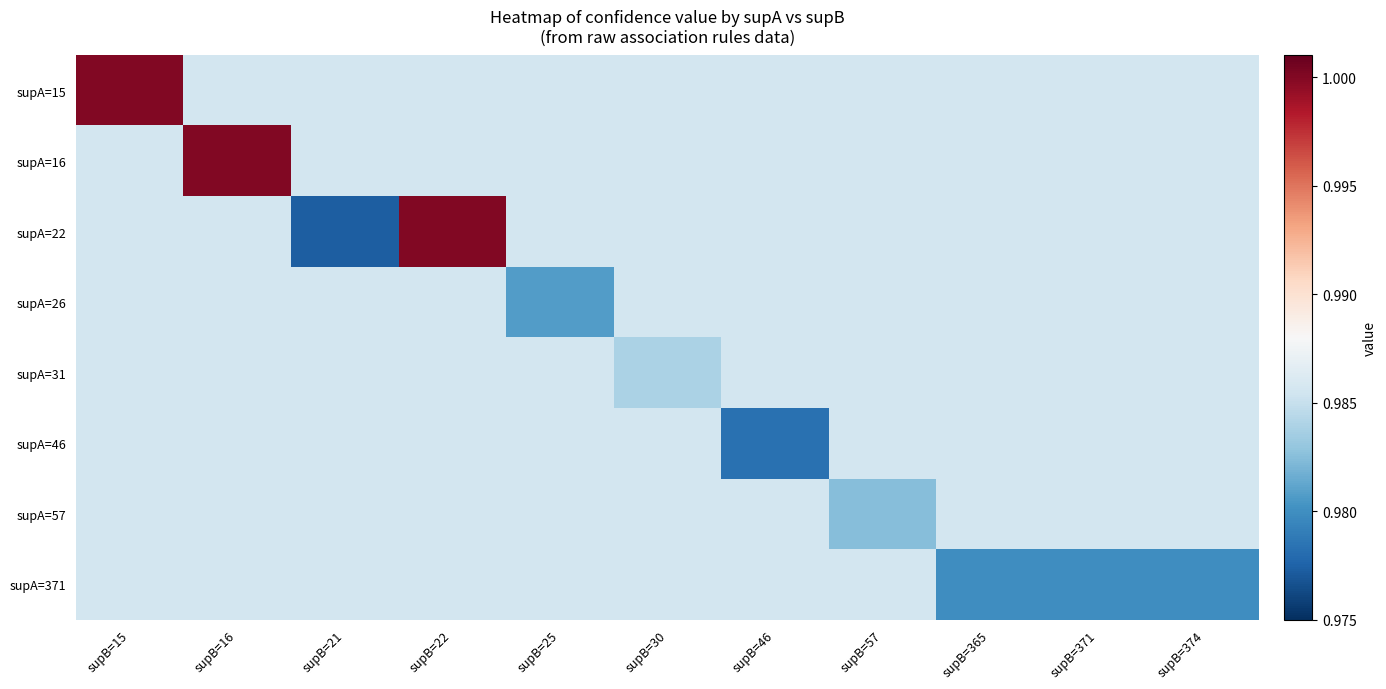

Reading left to right, extract all data points from this chart.

supA=15: supB=15=1.0	supB=16=1.0	supB=21=1.0	supB=22=1.0	supB=25=1.0	supB=30=1.0	supB=46=1.0	supB=57=1.0	supB=365=1.0	supB=371=1.0	supB=374=1.0
supA=16: supB=15=1.0	supB=16=1.0	supB=21=1.0	supB=22=1.0	supB=25=1.0	supB=30=1.0	supB=46=1.0	supB=57=1.0	supB=365=1.0	supB=371=1.0	supB=374=1.0
supA=22: supB=15=1.0	supB=16=1.0	supB=21=1.0	supB=22=1.0	supB=25=1.0	supB=30=1.0	supB=46=1.0	supB=57=1.0	supB=365=1.0	supB=371=1.0	supB=374=1.0
supA=26: supB=15=1.0	supB=16=1.0	supB=21=1.0	supB=22=1.0	supB=25=1.0	supB=30=1.0	supB=46=1.0	supB=57=1.0	supB=365=1.0	supB=371=1.0	supB=374=1.0
supA=31: supB=15=1.0	supB=16=1.0	supB=21=1.0	supB=22=1.0	supB=25=1.0	supB=30=1.0	supB=46=1.0	supB=57=1.0	supB=365=1.0	supB=371=1.0	supB=374=1.0
supA=46: supB=15=1.0	supB=16=1.0	supB=21=1.0	supB=22=1.0	supB=25=1.0	supB=30=1.0	supB=46=1.0	supB=57=1.0	supB=365=1.0	supB=371=1.0	supB=374=1.0
supA=57: supB=15=1.0	supB=16=1.0	supB=21=1.0	supB=22=1.0	supB=25=1.0	supB=30=1.0	supB=46=1.0	supB=57=1.0	supB=365=1.0	supB=371=1.0	supB=374=1.0
supA=371: supB=15=1.0	supB=16=1.0	supB=21=1.0	supB=22=1.0	supB=25=1.0	supB=30=1.0	supB=46=1.0	supB=57=1.0	supB=365=1.0	supB=371=1.0	supB=374=1.0